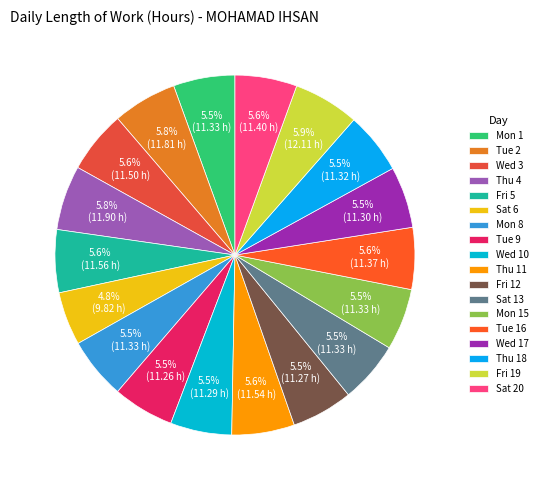

How much of the chart is everything except Wed 3?

94.4%